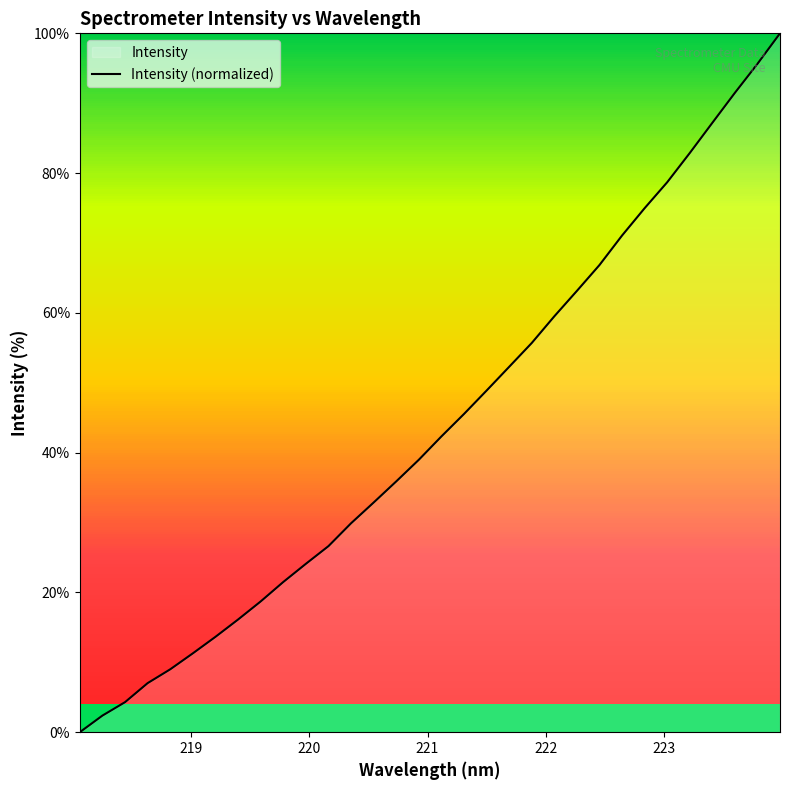

What is the value of the 29th point from the left?

87.2